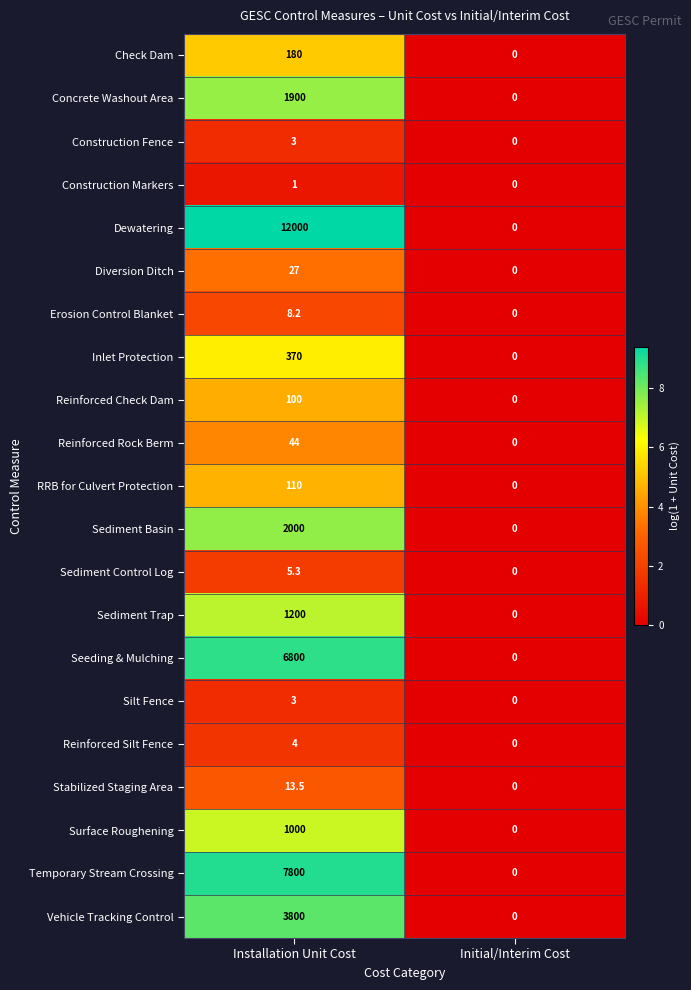

What is the difference between the Construction Fence values at Installation Unit Cost and Initial/Interim Cost?

3.0